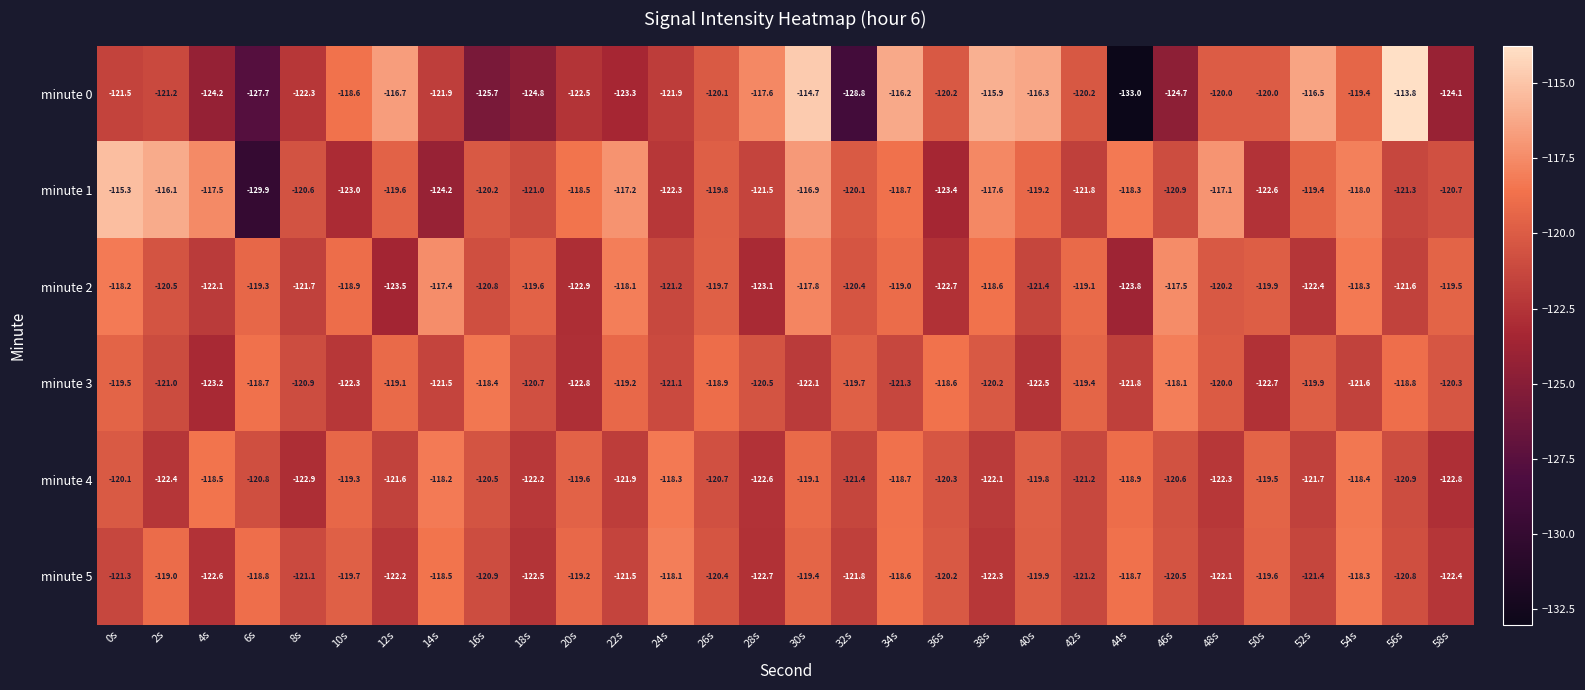

At which category is the sum across all series the highest?

30s